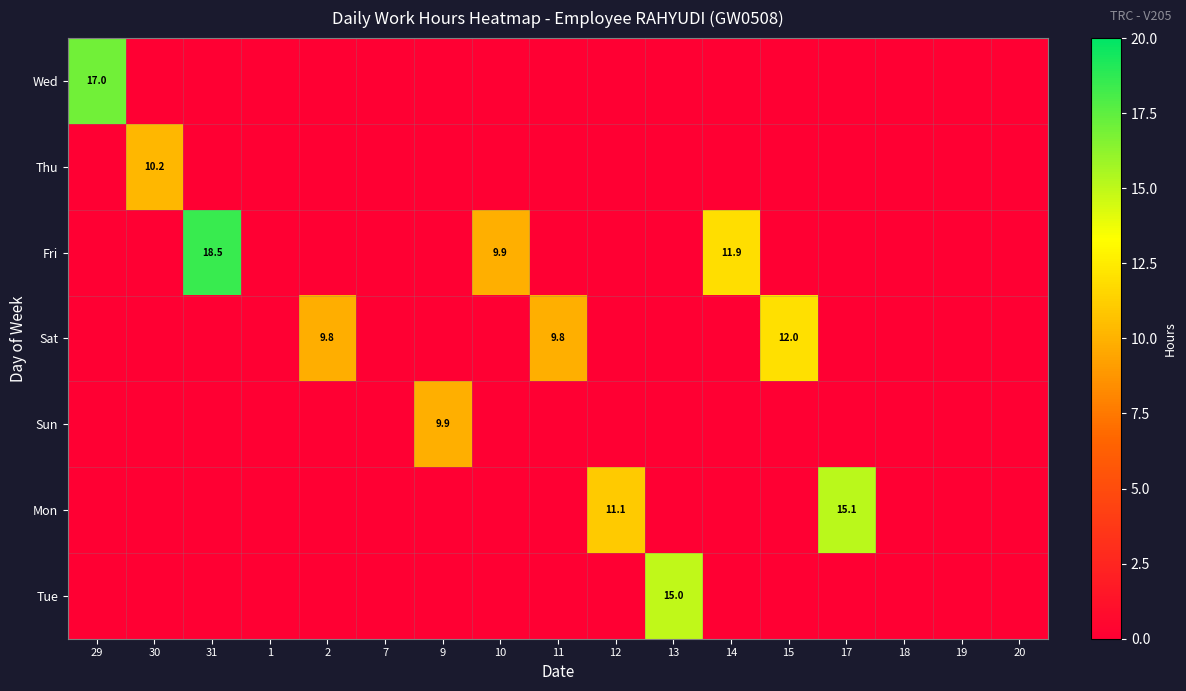

Between 14 and 9, which is larger?

14